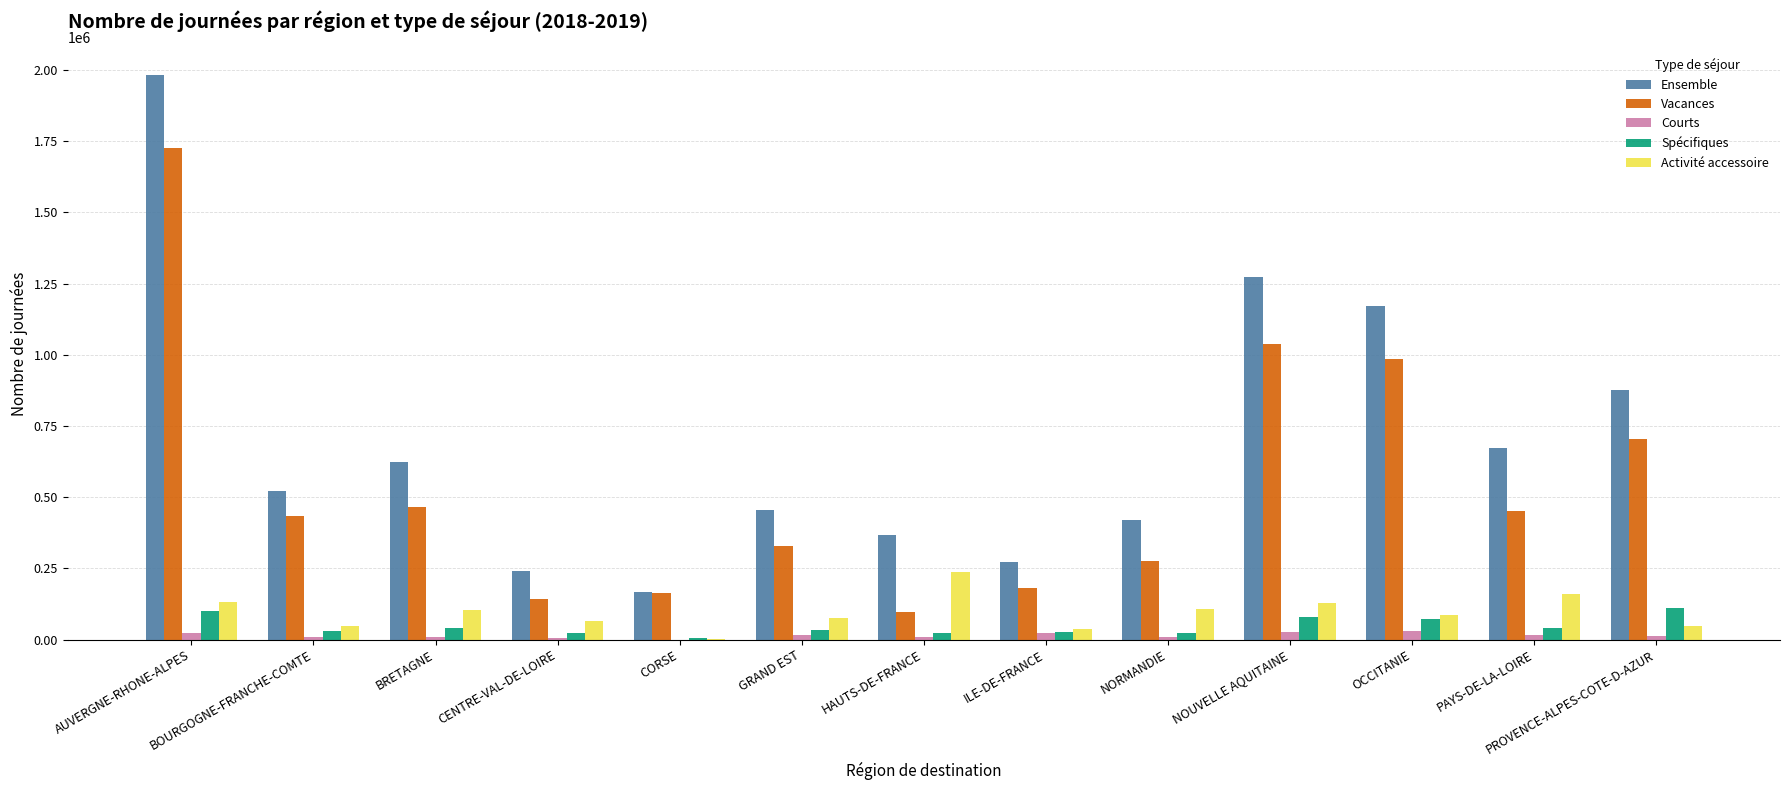

What is the total value across all series at CORSE?

337960